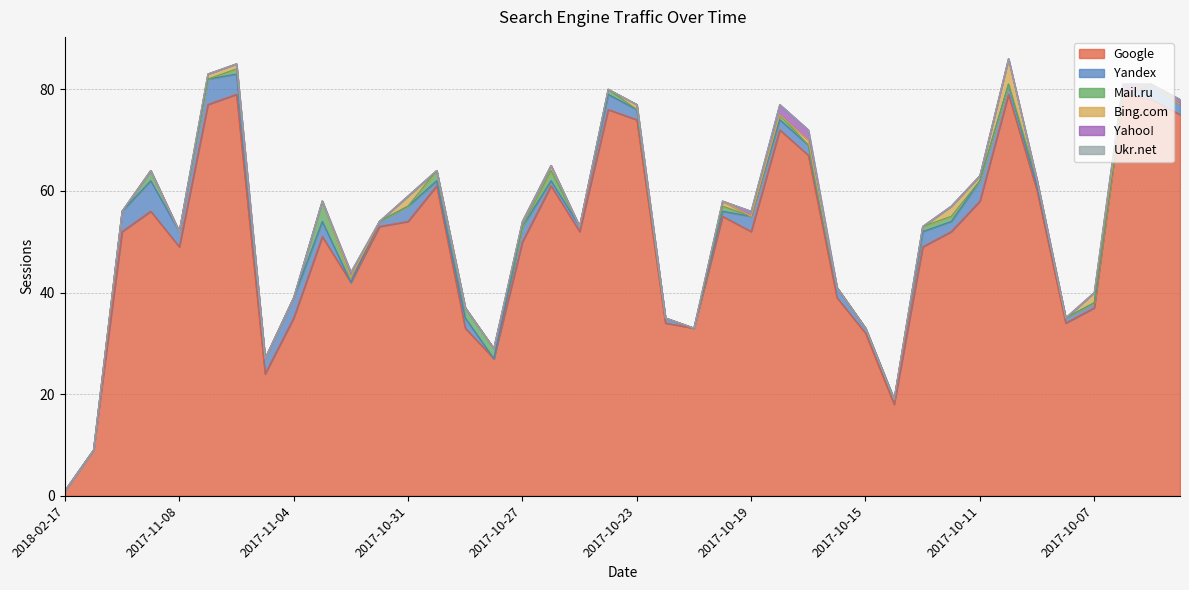

True or false: Mail.ru and Ukr.net intersect in this chart.

False